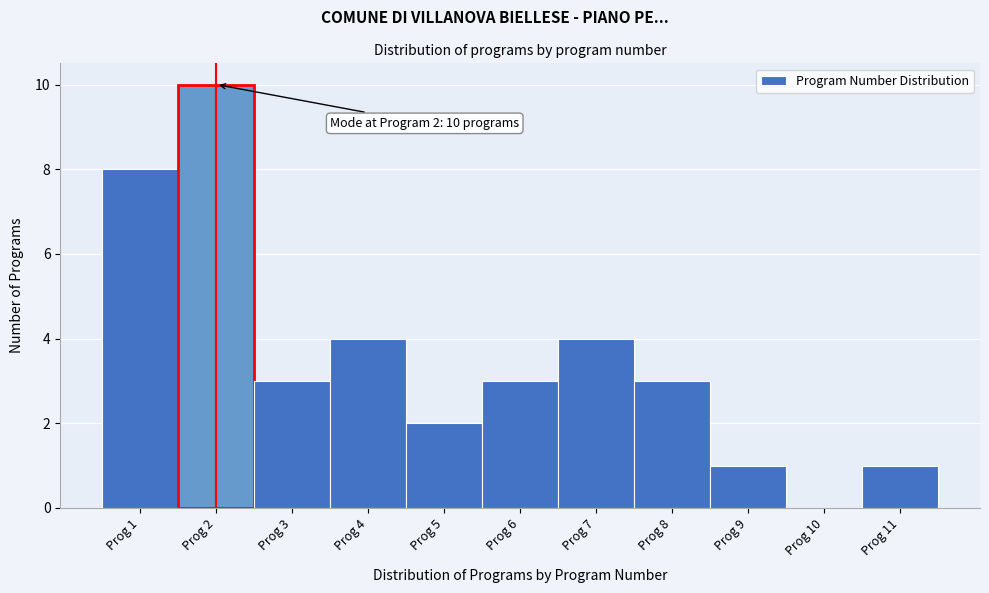

Which range on the x-axis has the tallest bar?

1.5 to 2.5